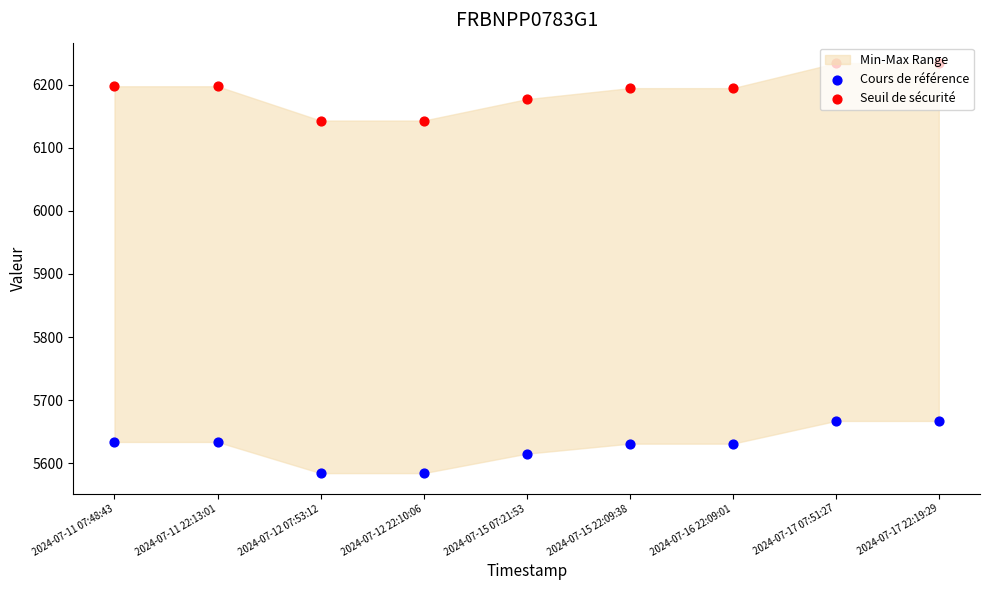

At how many categories does at least one series exceed 5935?

9